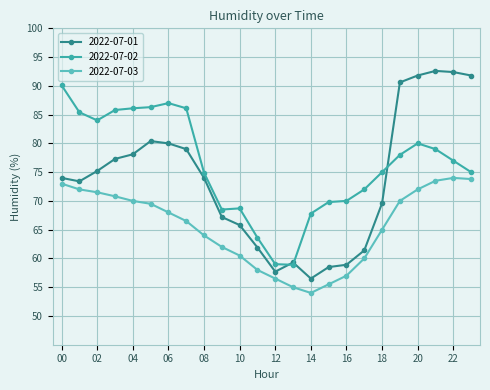

What is the greatest value displayed?

92.6